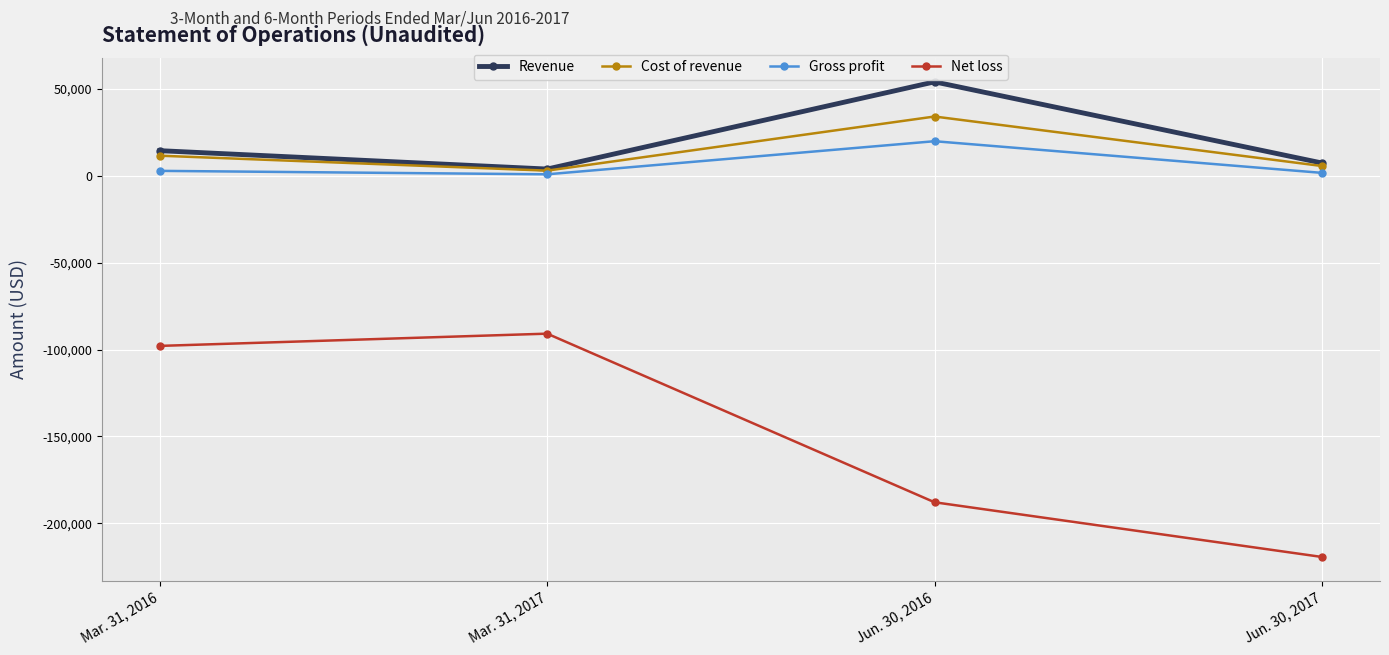

What is the label of the 2nd point from the left?

Mar. 31, 2017